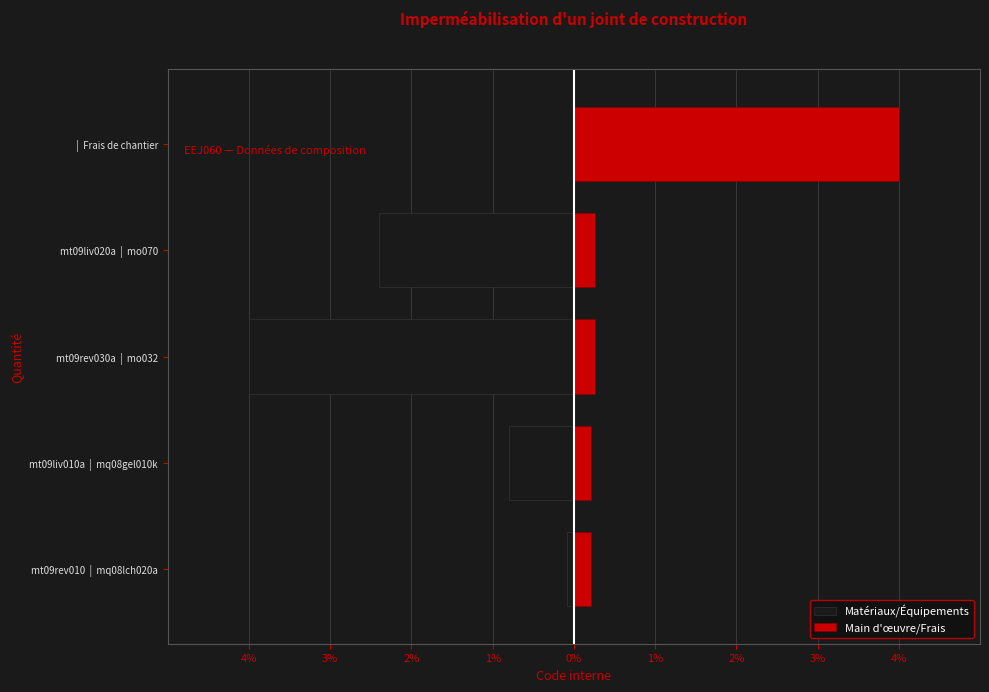

Between mt09liv010a | mq08gel010k and mt09rev030a | mo032, which is larger?

mt09liv010a | mq08gel010k